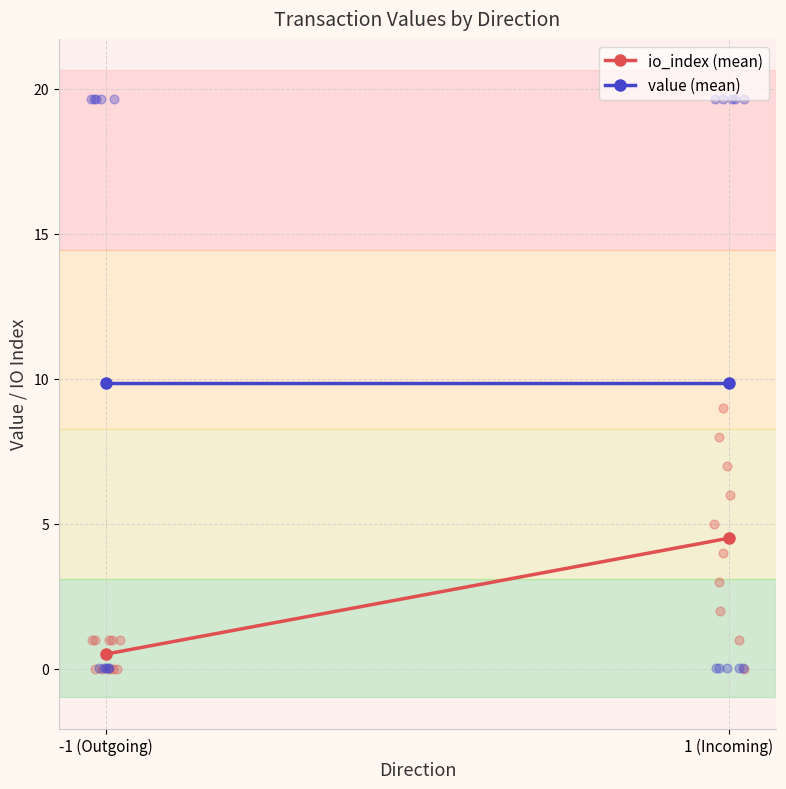

Which series has the largest total across all categories?

value (mean)